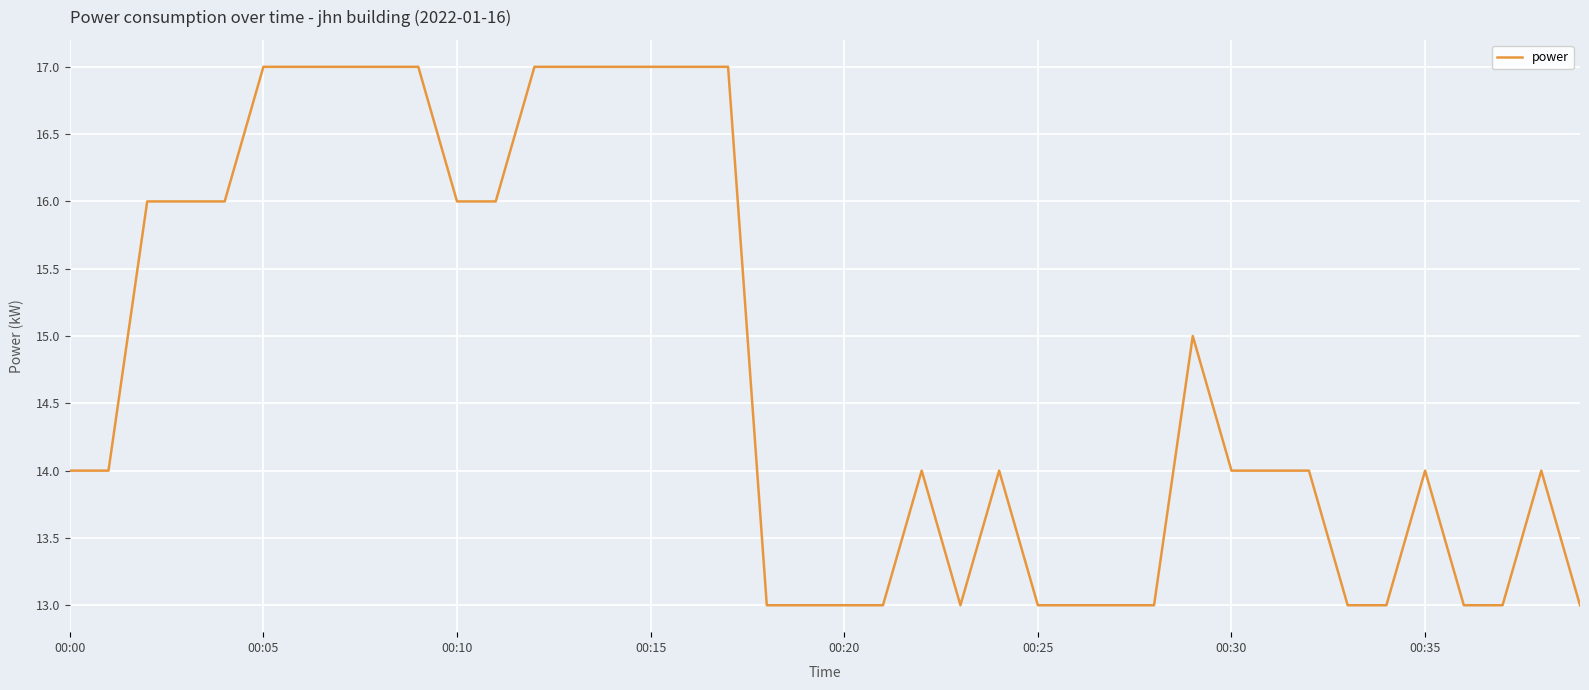

True or false: there are more than 0 points higher than both neighbors.

True